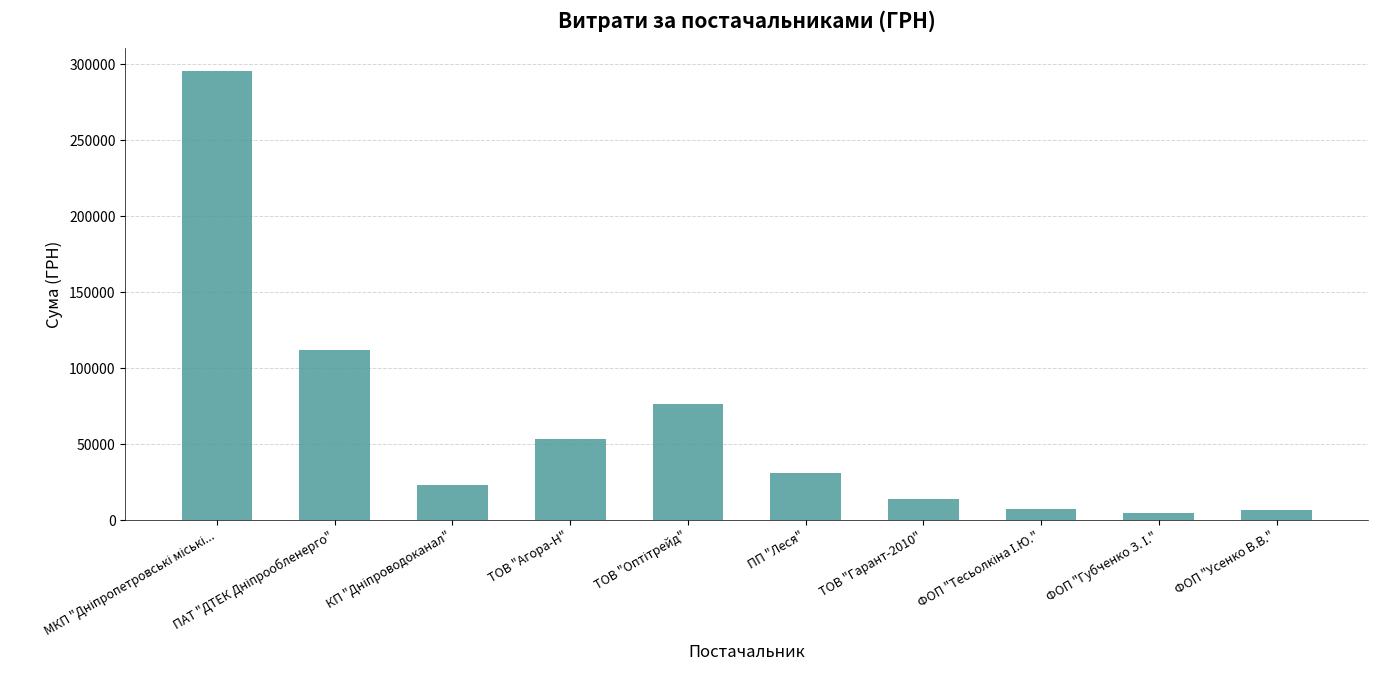

What is the greatest value displayed?

295638.6